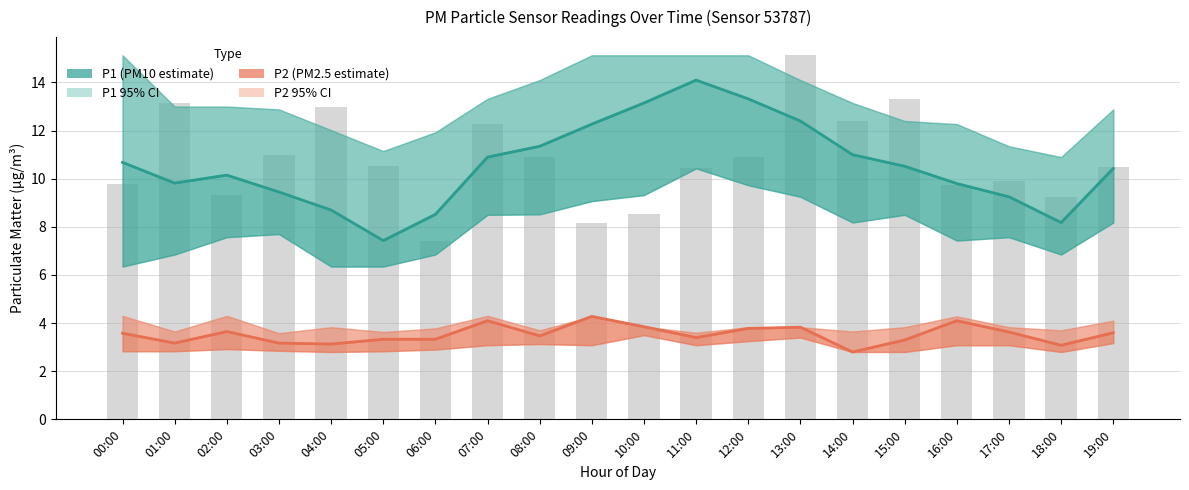

Which series has the widest spread of values?

P1 (PM10 estimate)